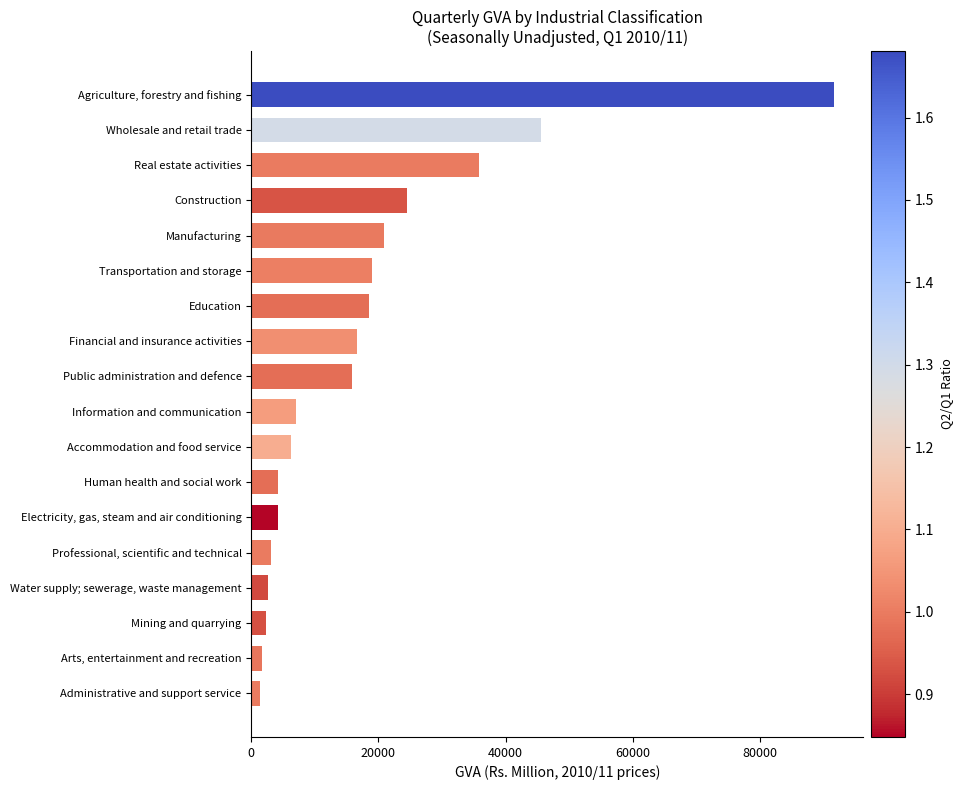

List the labels in order of value, largest first.

Agriculture, forestry and fishing, Wholesale and retail trade, Real estate activities, Construction, Manufacturing, Transportation and storage, Education, Financial and insurance activities, Public administration and defence, Information and communication, Accommodation and food service, Human health and social work, Electricity, gas, steam and air conditioning, Professional, scientific and technical, Water supply; sewerage, waste management, Mining and quarrying, Arts, entertainment and recreation, Administrative and support service